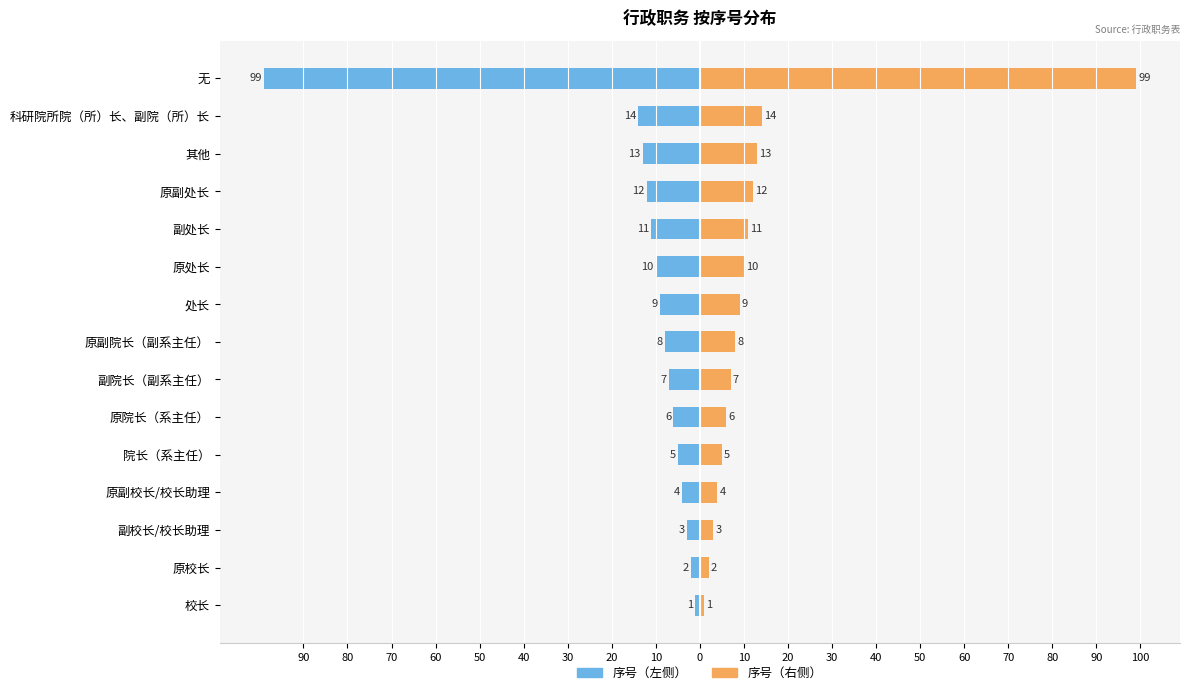

At how many categories does at least one series exceed 62?

1